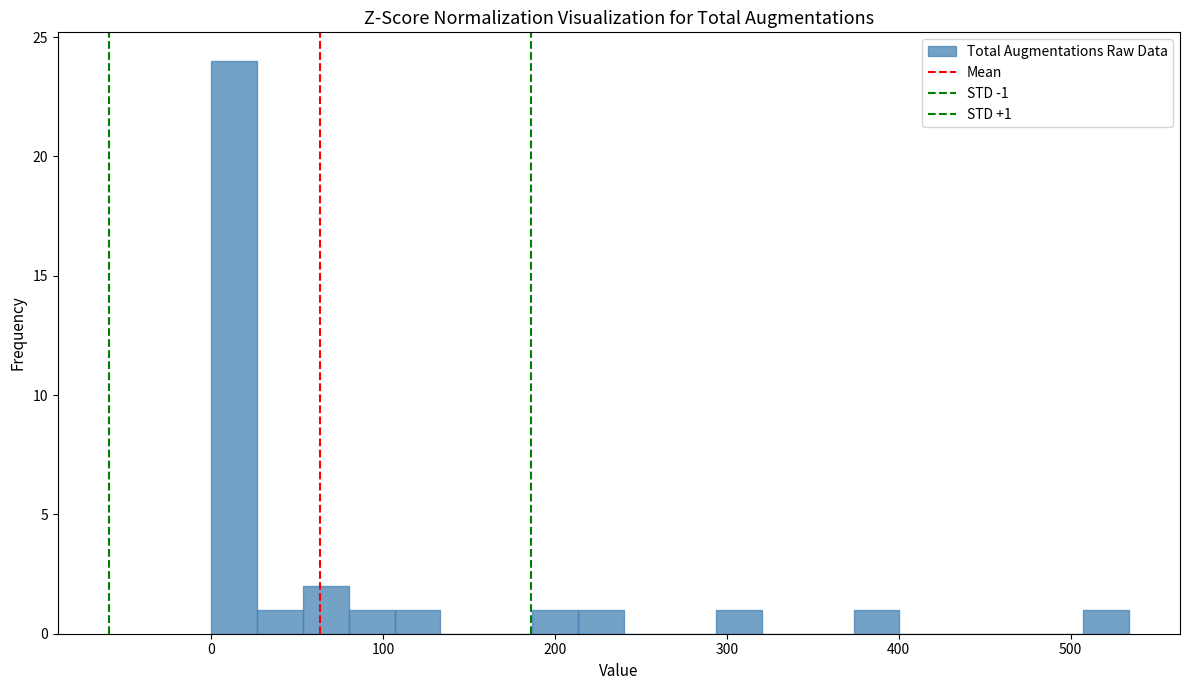

Around what value on the x-axis is the tallest bar? Give the approximate position of its centre, as read against the axis.

10